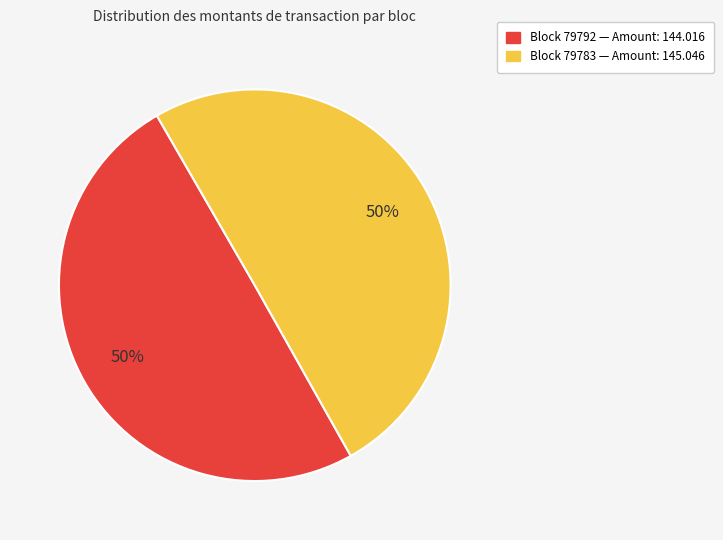

To the nearest percent, what is the average slice percentage?

50%